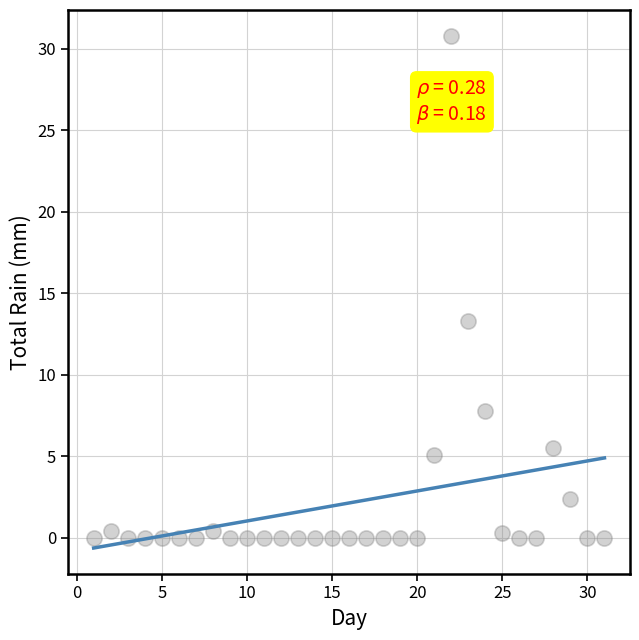

What is the range of X values (max minus min)?

30.0